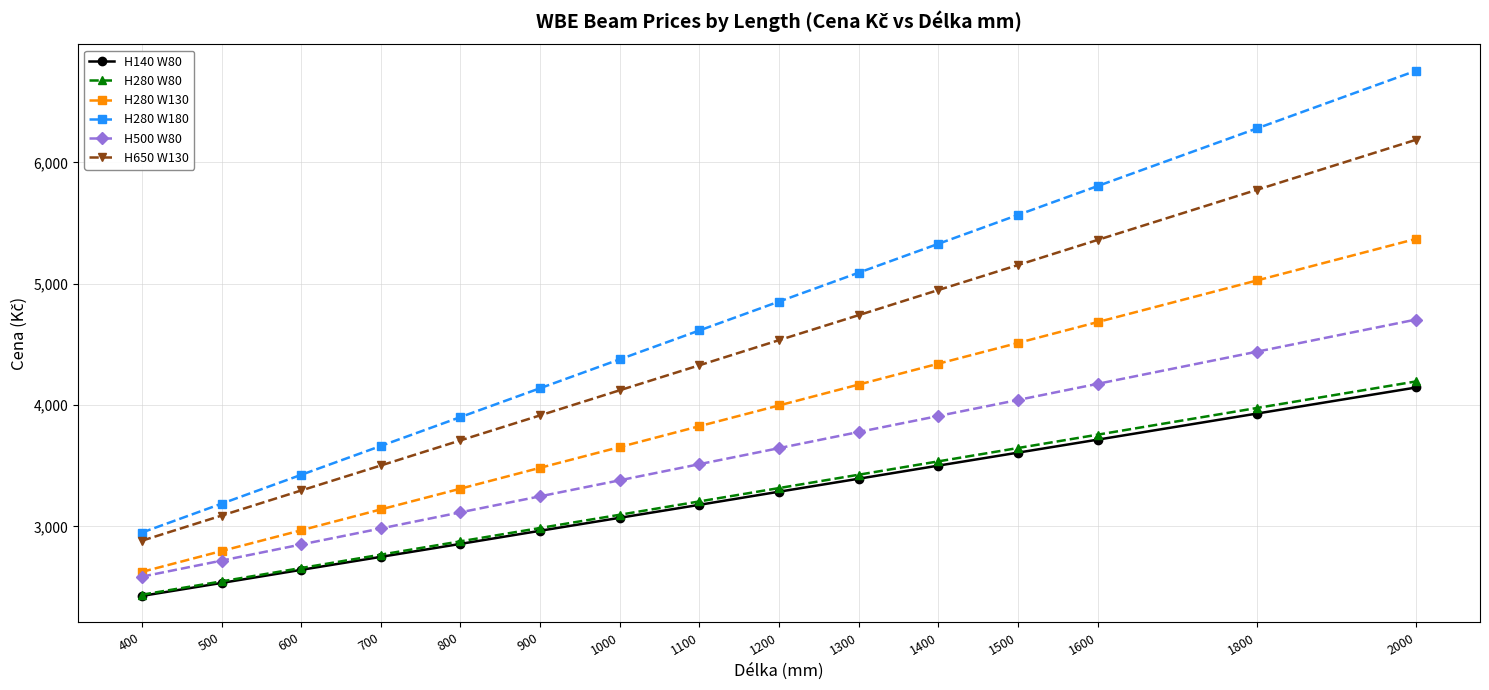

How many lines are shown in the chart?

6